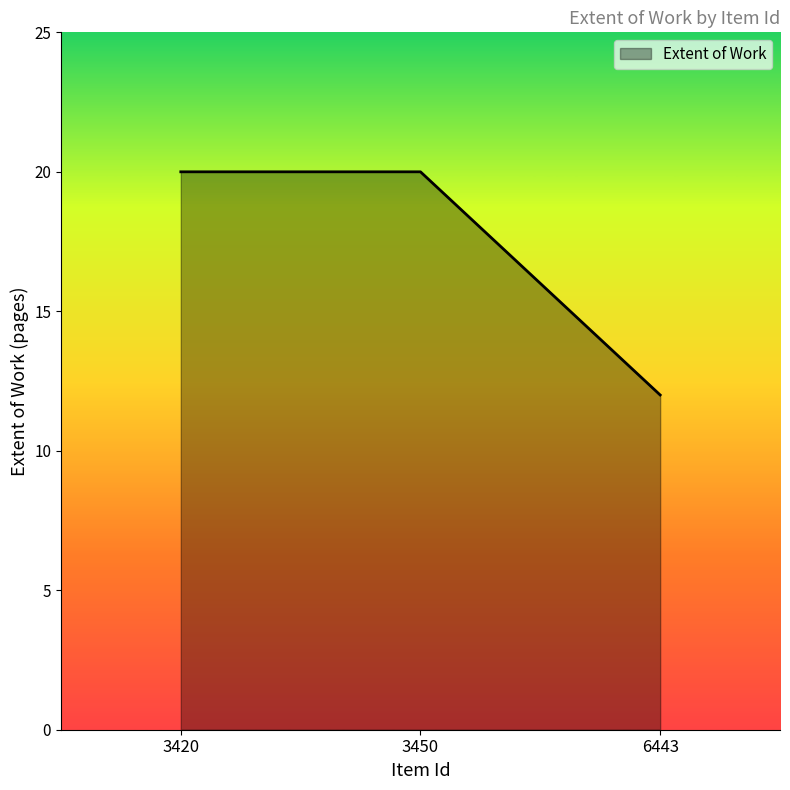

What is the difference between the maximum and minimum values?

8